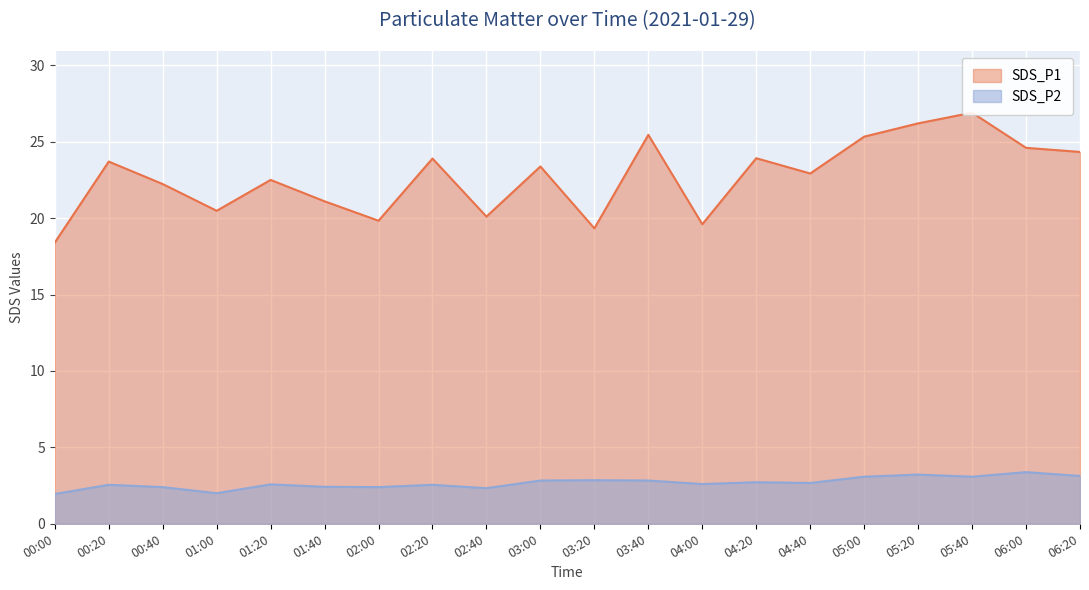

Between 03:40 and 03:20, which is larger?

03:40